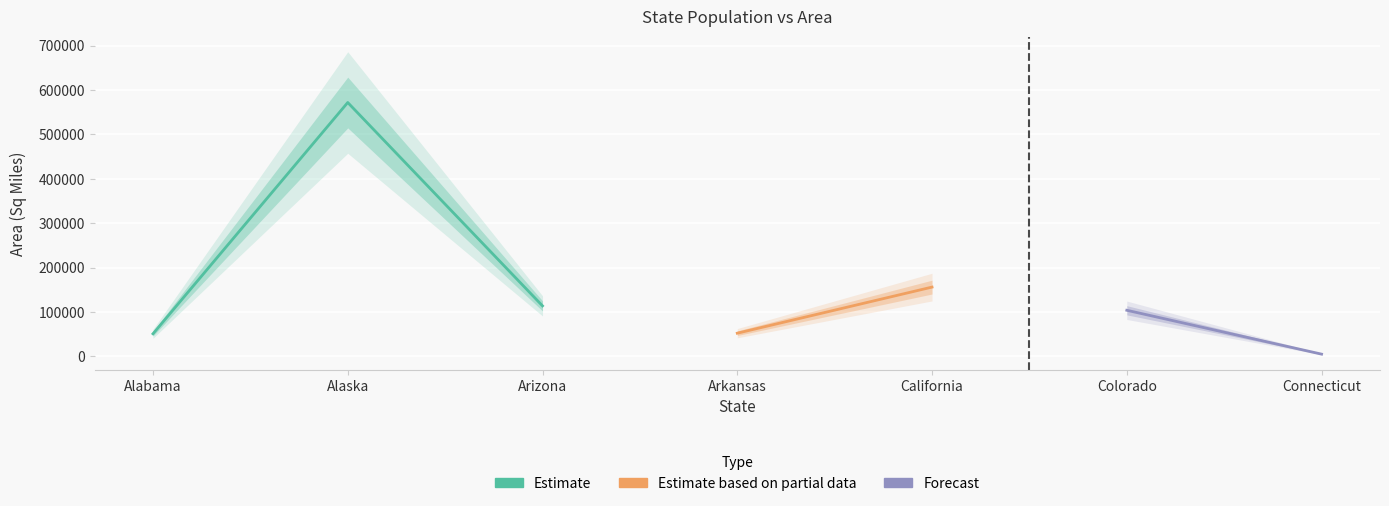

List the labels in order of value, largest first.

Alaska, California, Arizona, Colorado, Arkansas, Alabama, Connecticut